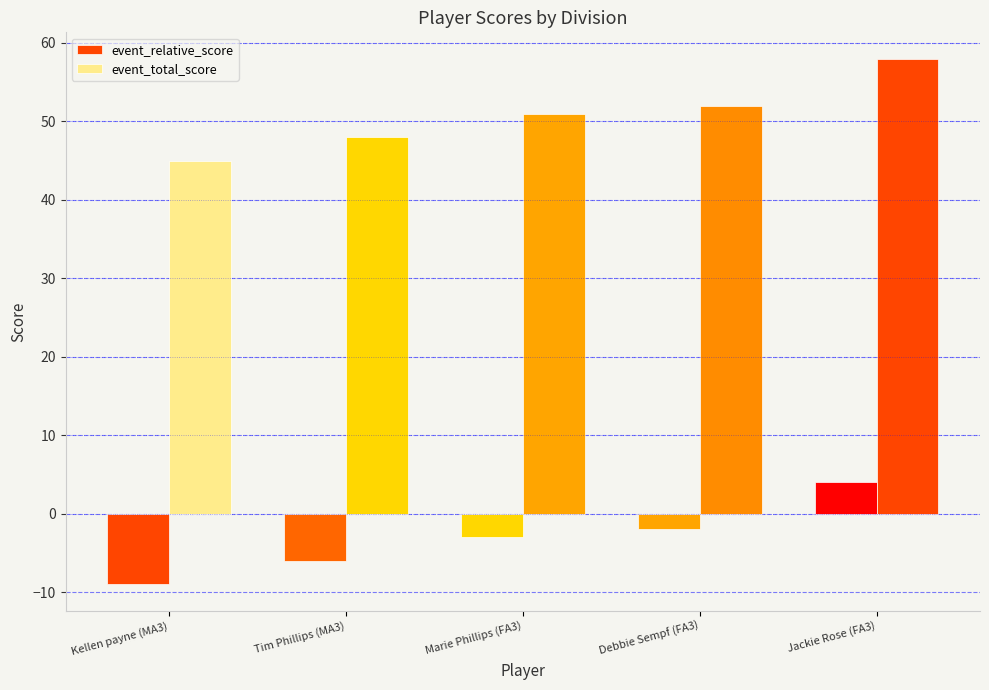

Which has a higher value, Marie Phillips (FA3) or Jackie Rose (FA3)?

Jackie Rose (FA3)